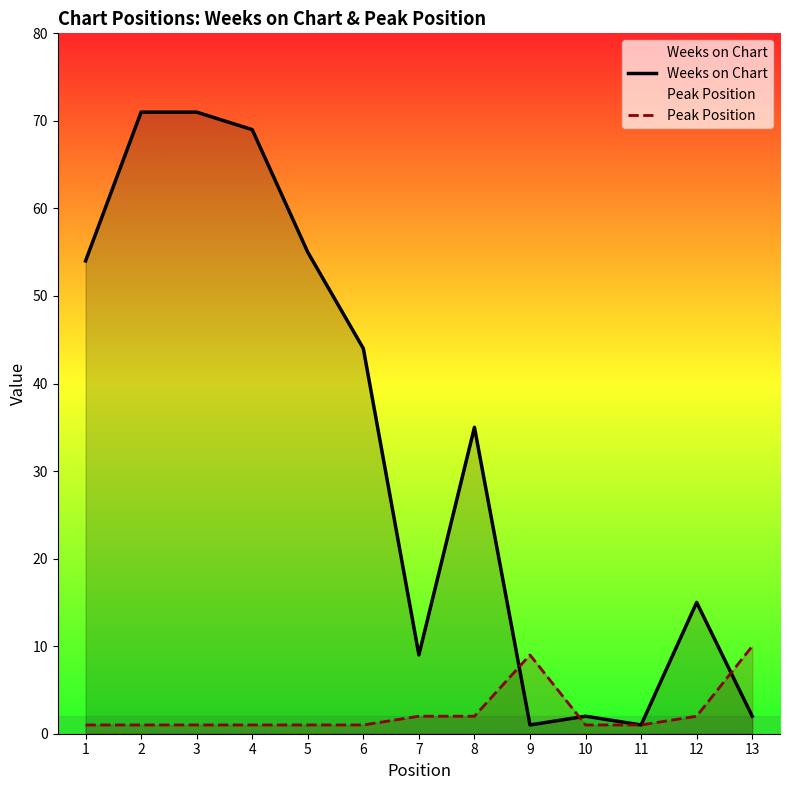

What is the sum of the Peak Position values at 1 and 4?

2